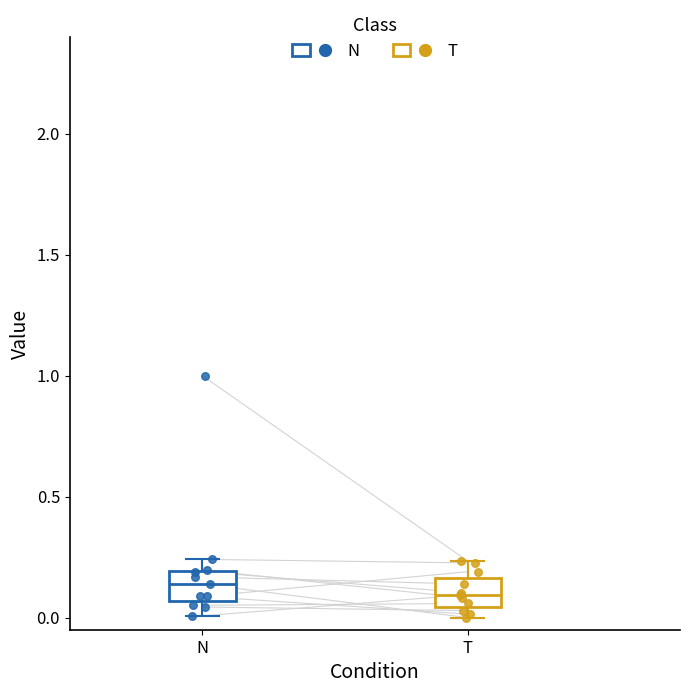

Reading left to right, transcribe this box plot: for each box, give where its median line is, the range the box spans, and where its two whiskers end, as read against the y-axis. The values are not printed on the chart, so give them approximately, as read against the axis.

N: median 0.15, box 0.05 to 0.20, whiskers 0.00 to 0.25
T: median 0.10, box 0.05 to 0.15, whiskers 0.00 to 0.25